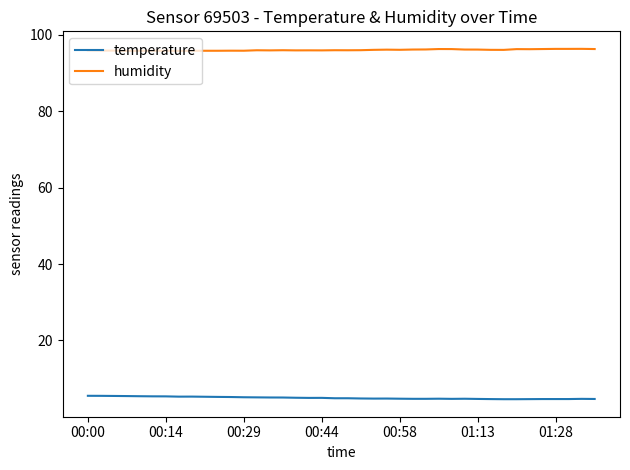

What is the smallest value displayed?

4.6